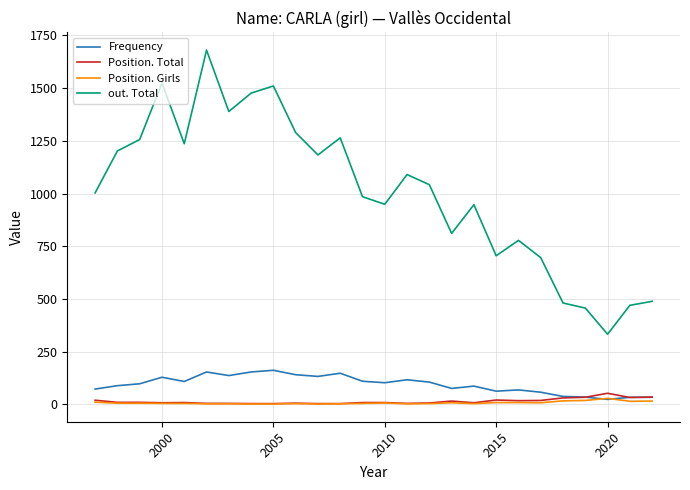

What is the greatest value displayed?

1680